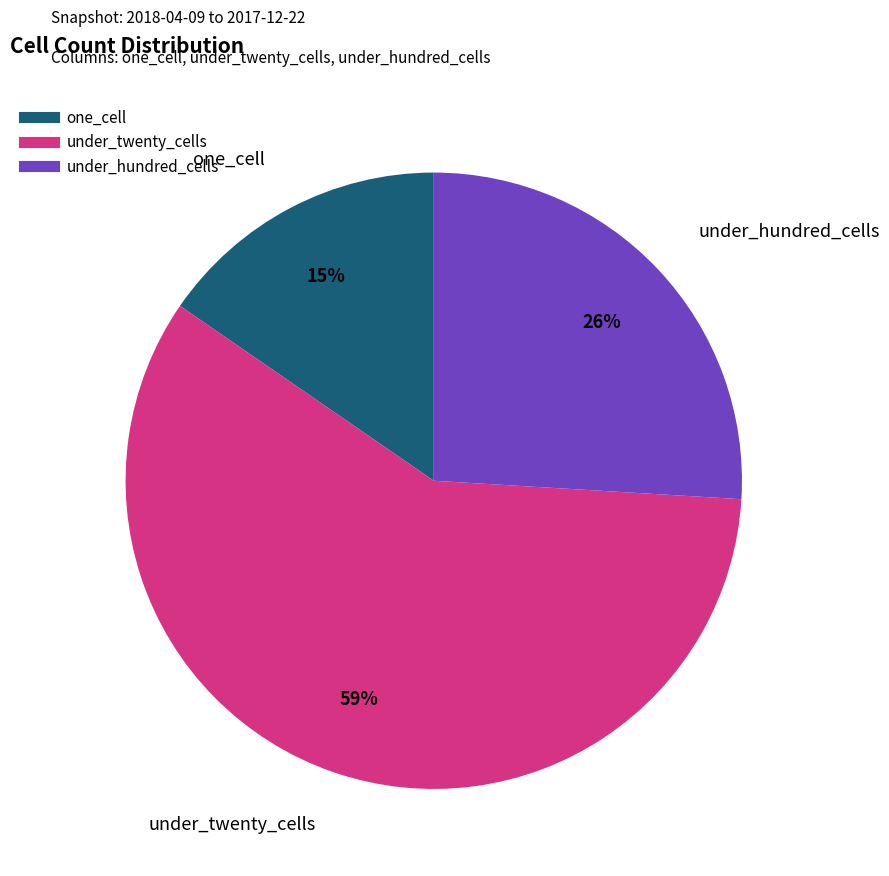

To the nearest percent, what is the average slice percentage?

33%